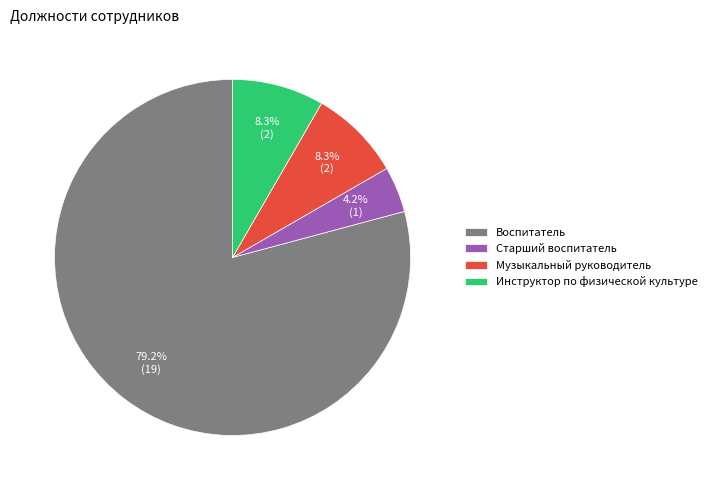

Does Воспитатель represent more than half of the total?

Yes